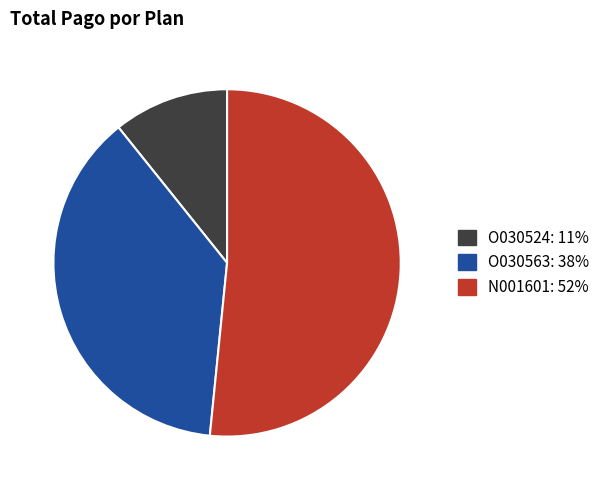

How many segments does this pie chart have?

3